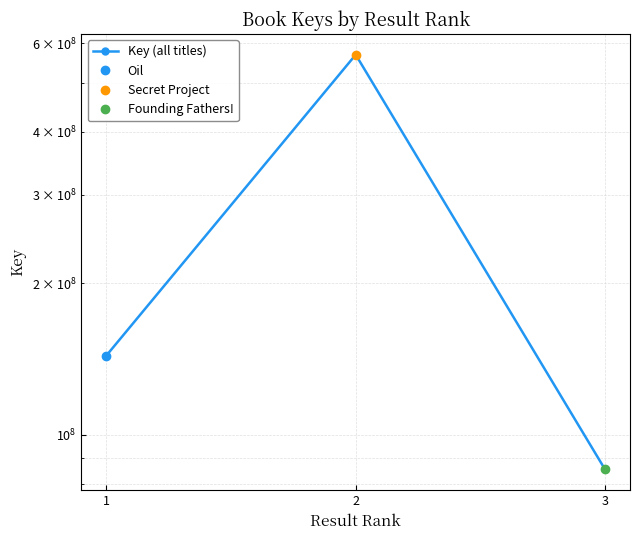

How many values are between 85404258 and 568904427?

3